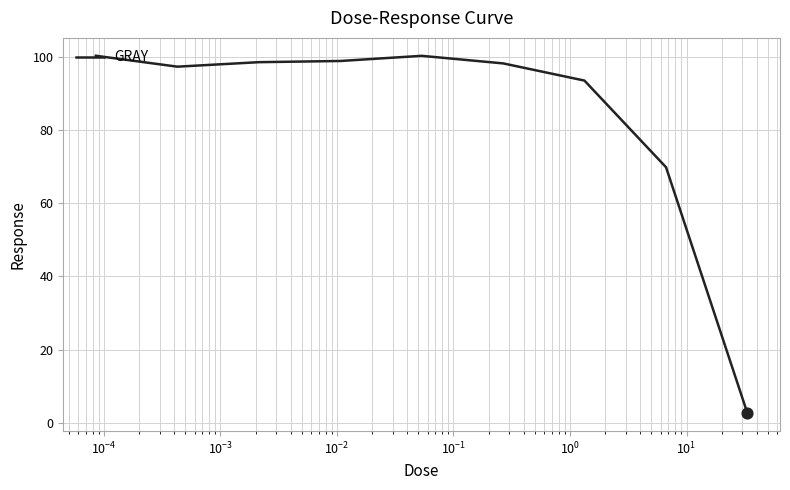

What is the greatest value displayed?

100.2